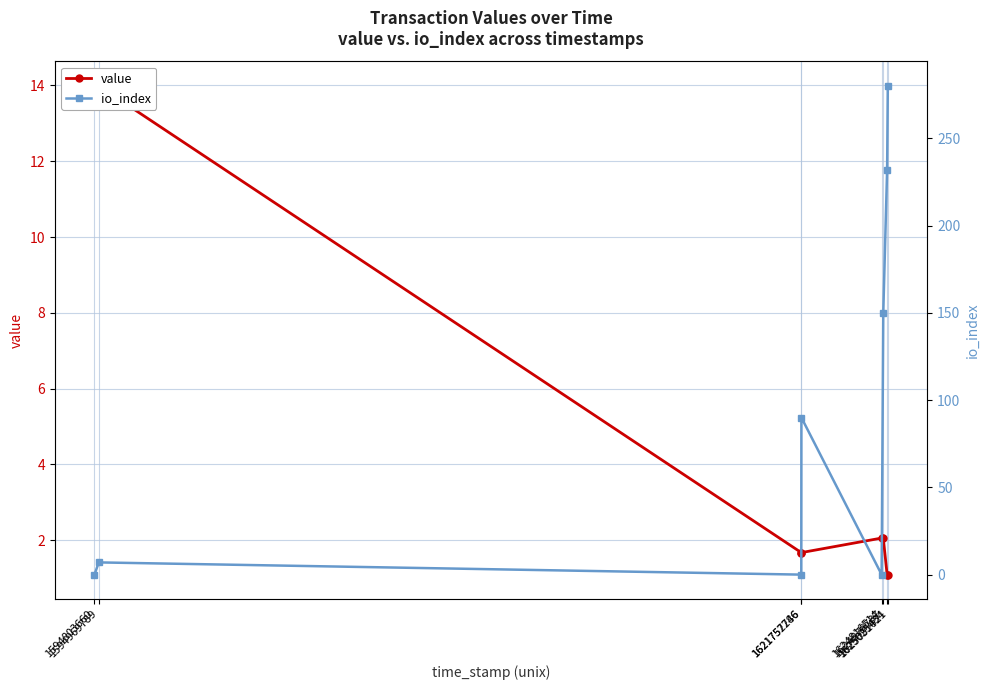

What is the difference between the maximum and second lowest values in the io_index series?

280.0